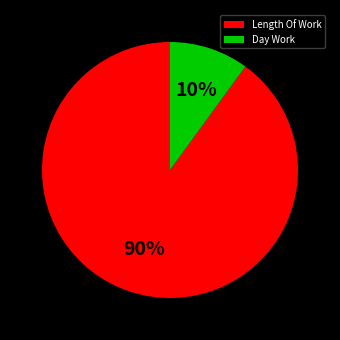

Which category accounts for the majority?

Length Of Work